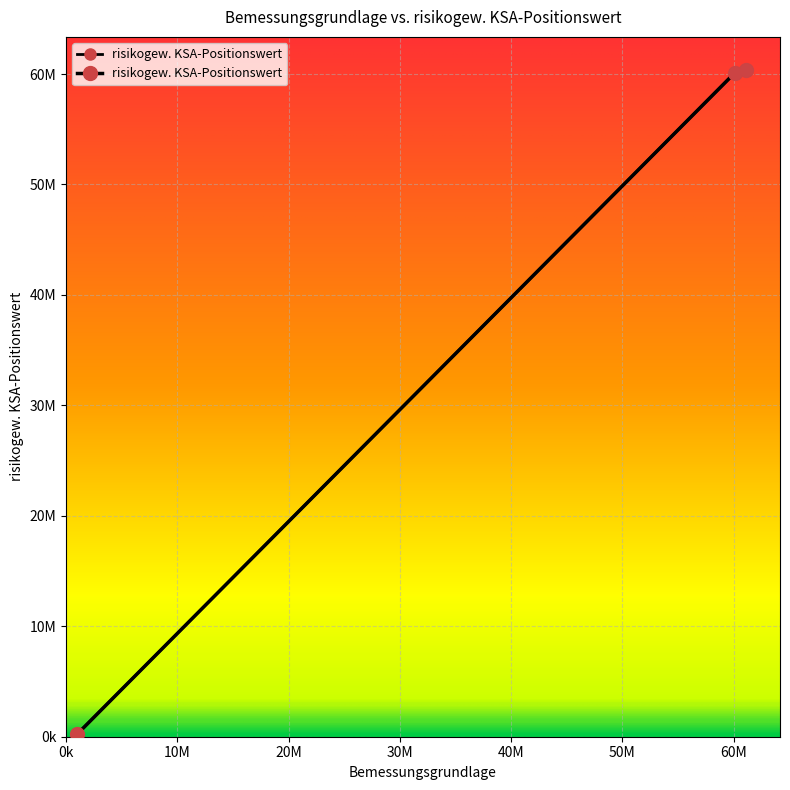

What is the difference between the maximum and minimum values?

60123673.8